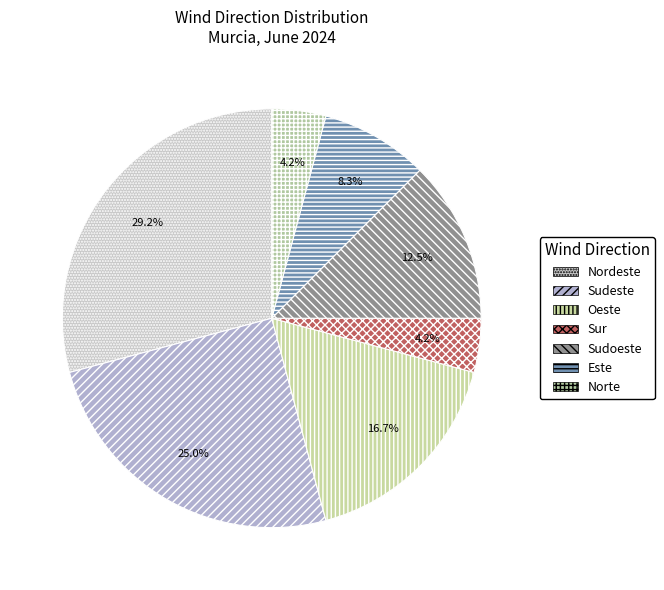

To the nearest percent, what is the difference between the Sudeste and Oeste slice percentages?

8%